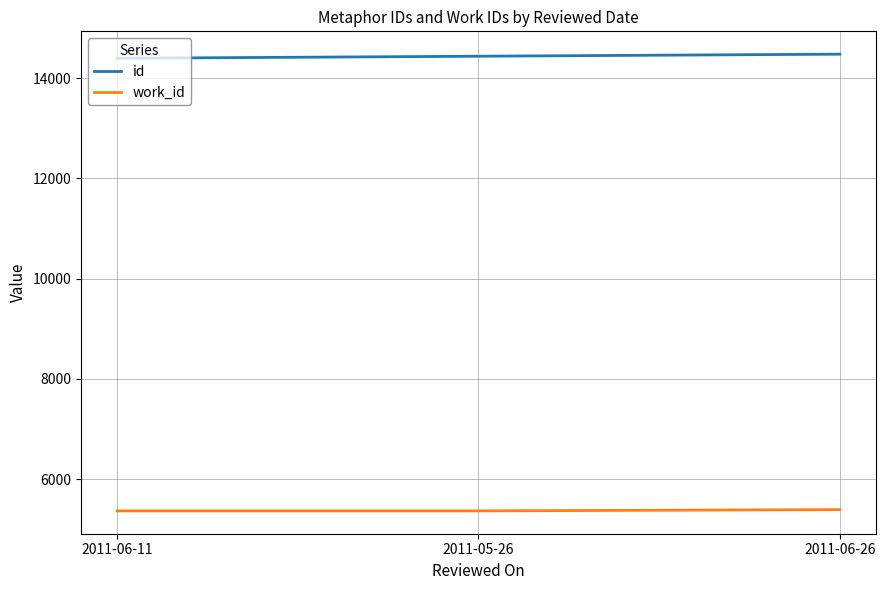

What is the smallest value displayed?

5366